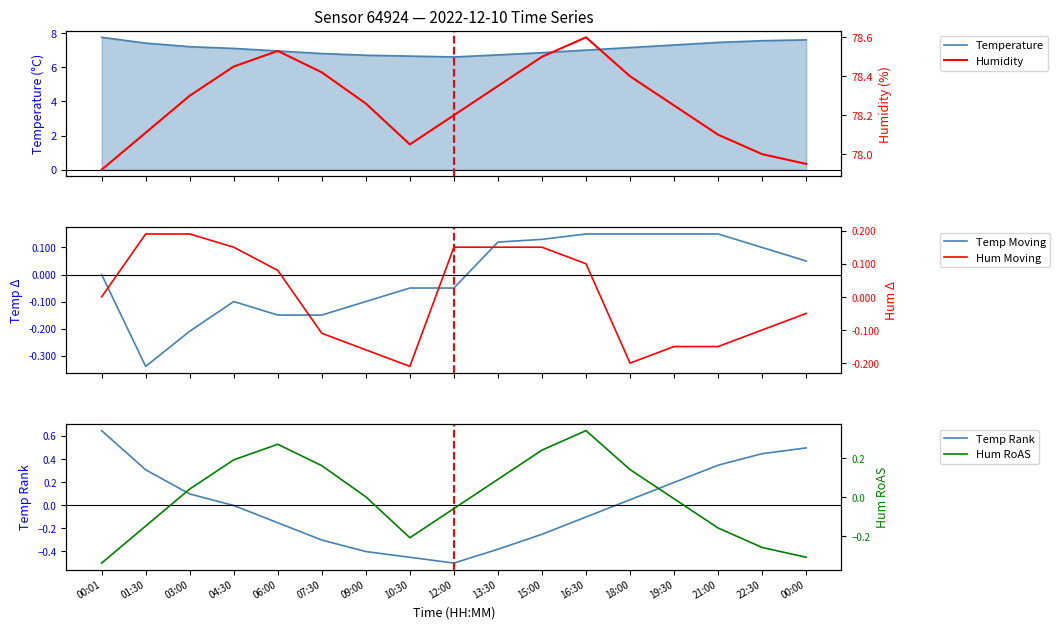

Reading right to left, transcribe all the data shown in this chart.

Temperature: 7.6	7.5	7.5	7.3	7.2	7.0	6.8	6.7	6.6	6.7	6.7	6.8	7.0	7.1	7.2	7.4	7.8
Humidity: 78.0	78.0	78.1	78.2	78.4	78.6	78.5	78.3	78.2	78.0	78.3	78.4	78.5	78.5	78.3	78.1	77.9
Temp Moving: 0.0	0.1	0.2	0.1	0.2	0.2	0.1	0.1	-0.1	-0.0	-0.1	-0.2	-0.1	-0.1	-0.2	-0.3	0.0
Hum Moving: -0.0	-0.1	-0.2	-0.2	-0.2	0.1	0.2	0.1	0.2	-0.2	-0.2	-0.1	0.1	0.2	0.2	0.2	0.0
Temp Rank: 0.5	0.4	0.3	0.2	0.0	-0.1	-0.3	-0.4	-0.5	-0.5	-0.4	-0.3	-0.2	-0.0	0.1	0.3	0.6
Hum RoAS: -0.3	-0.3	-0.2	-0.0	0.1	0.3	0.2	0.1	-0.1	-0.2	0.0	0.2	0.3	0.2	0.0	-0.1	-0.3